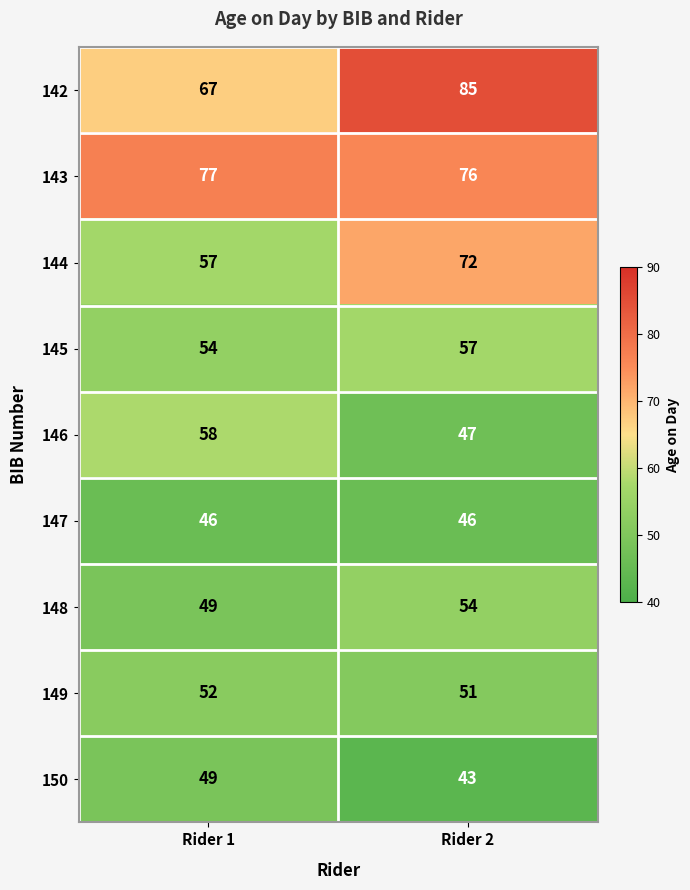

What value does the 145 series have at Rider 2?

57